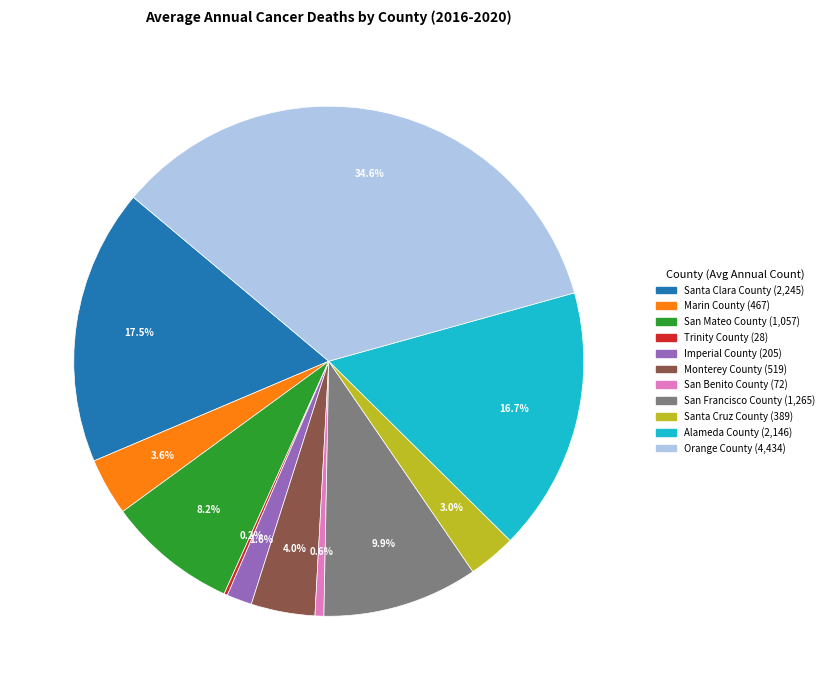

What is the largest slice in the pie chart?

Orange County